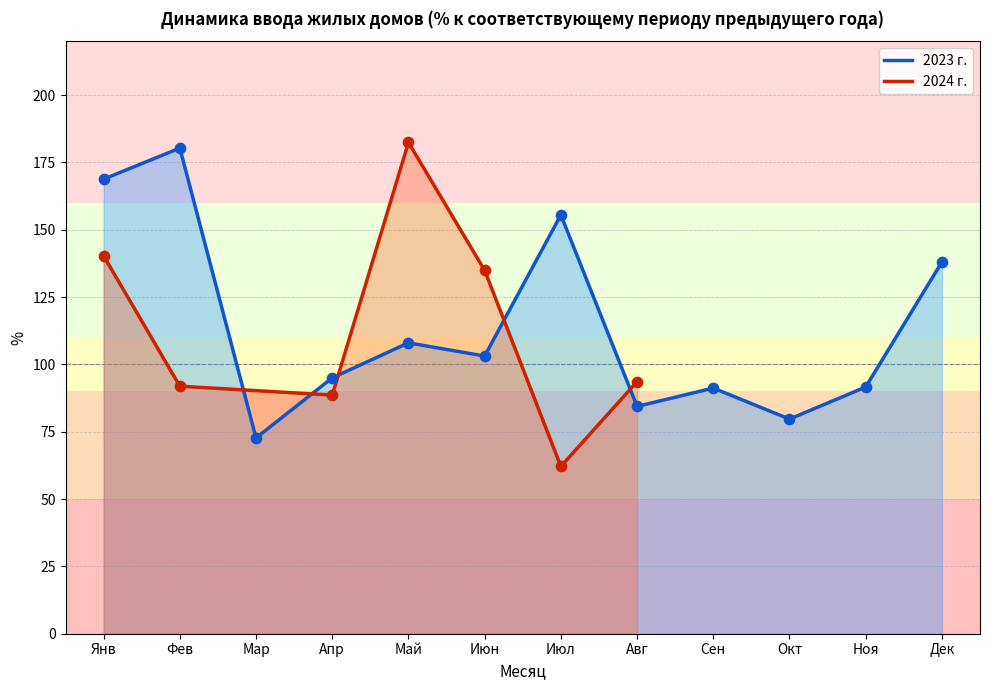

What is the change in value from Июн to Сен?

-11.9